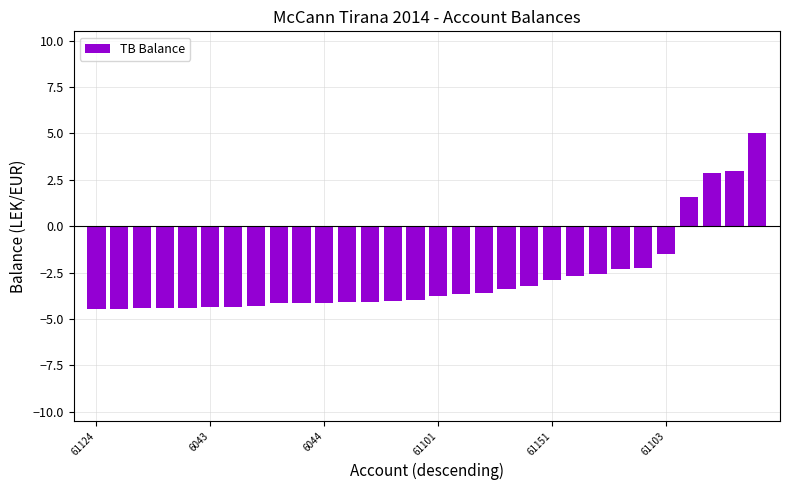

What is the maximum value shown in the chart?

5.0